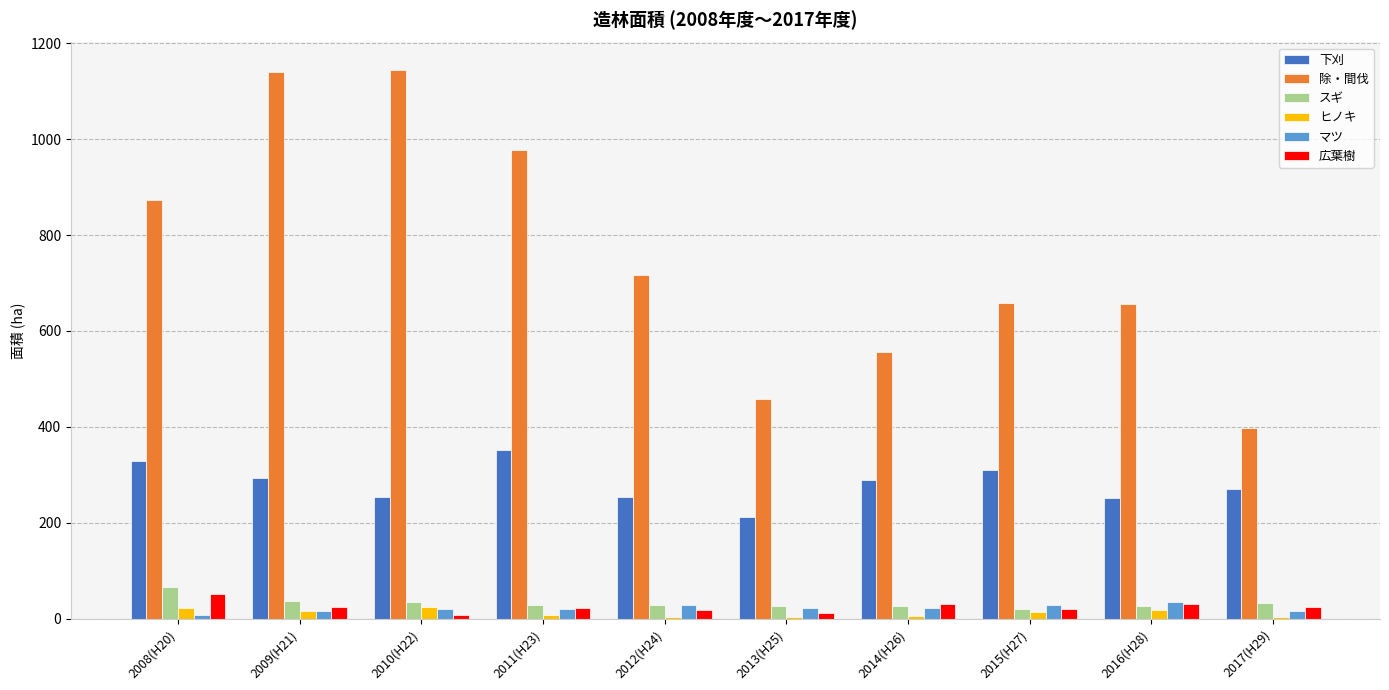

Between 2012(H24) and 2014(H26), which series saw the biggest shift?

除・間伐